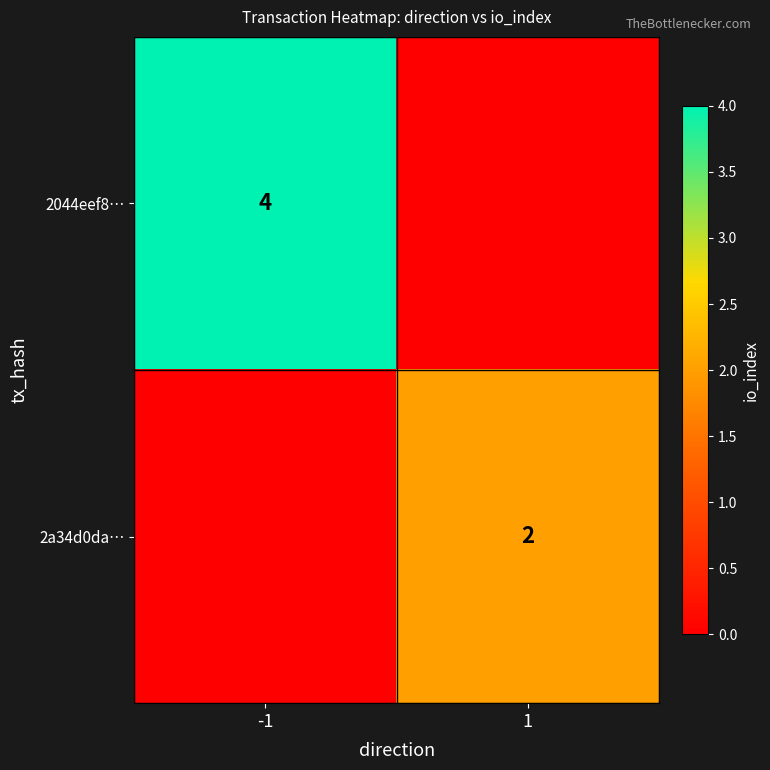

True or false: 2044eef8… has a value of 2 at -1.

False